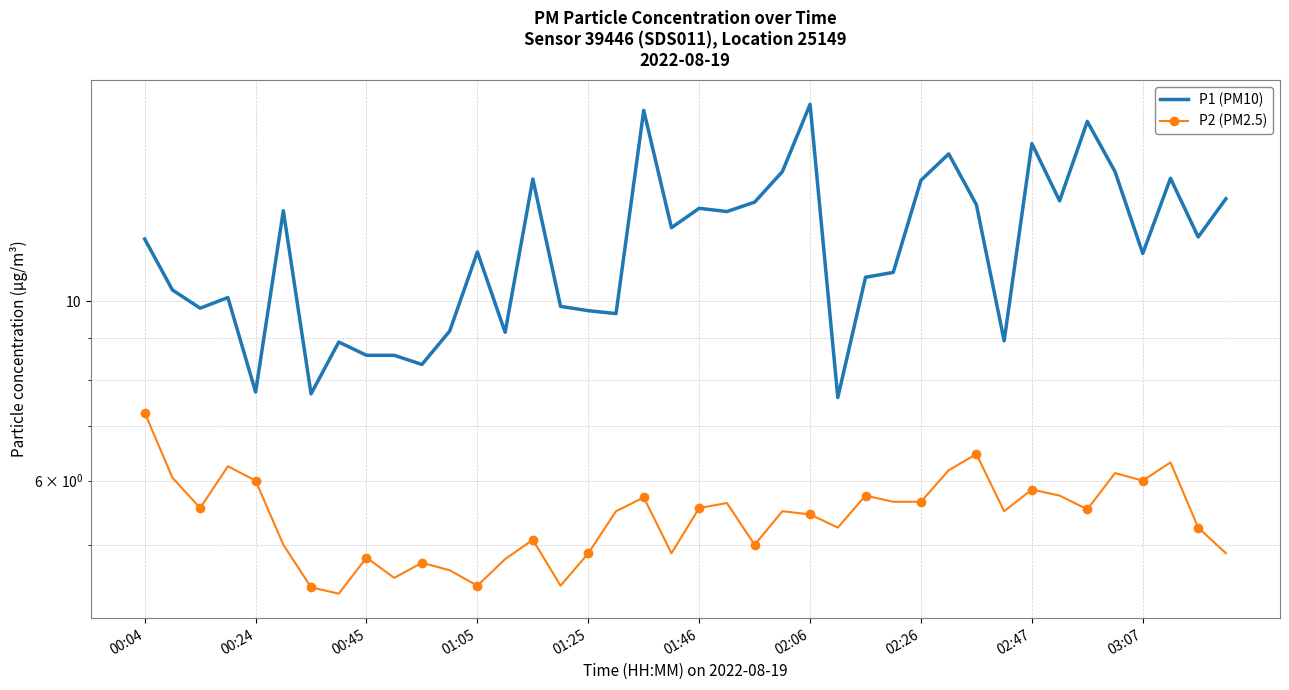

The value of P2 (PM2.5) at 00:24 is 6.0. True or false?

True